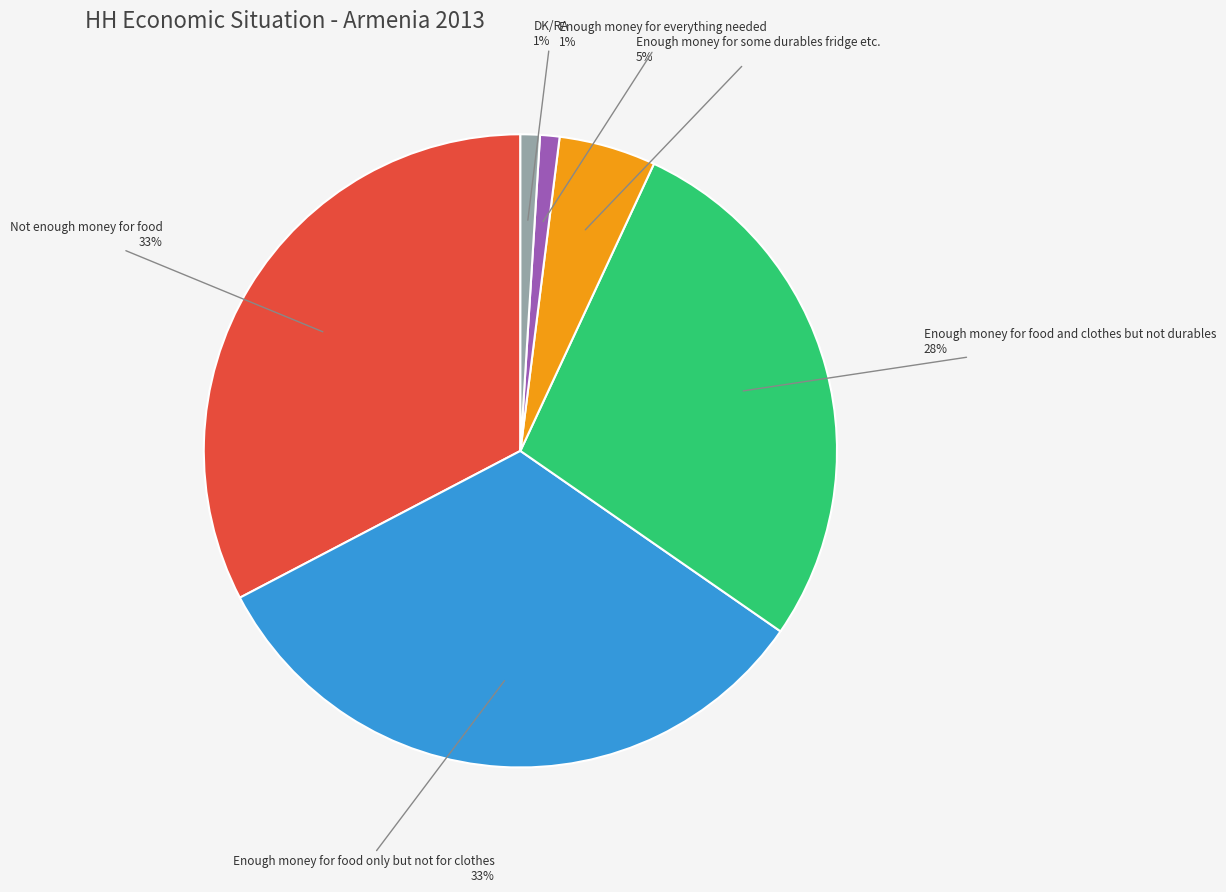

Is there any slice that represents more than half of the pie?

No